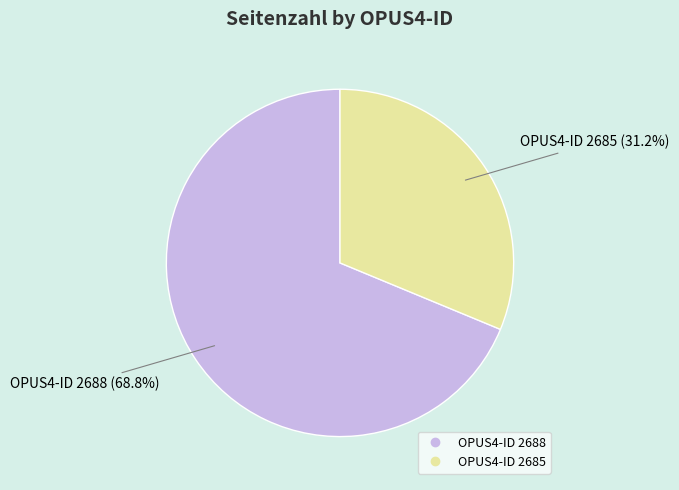

Count the number of slices in the pie.

2